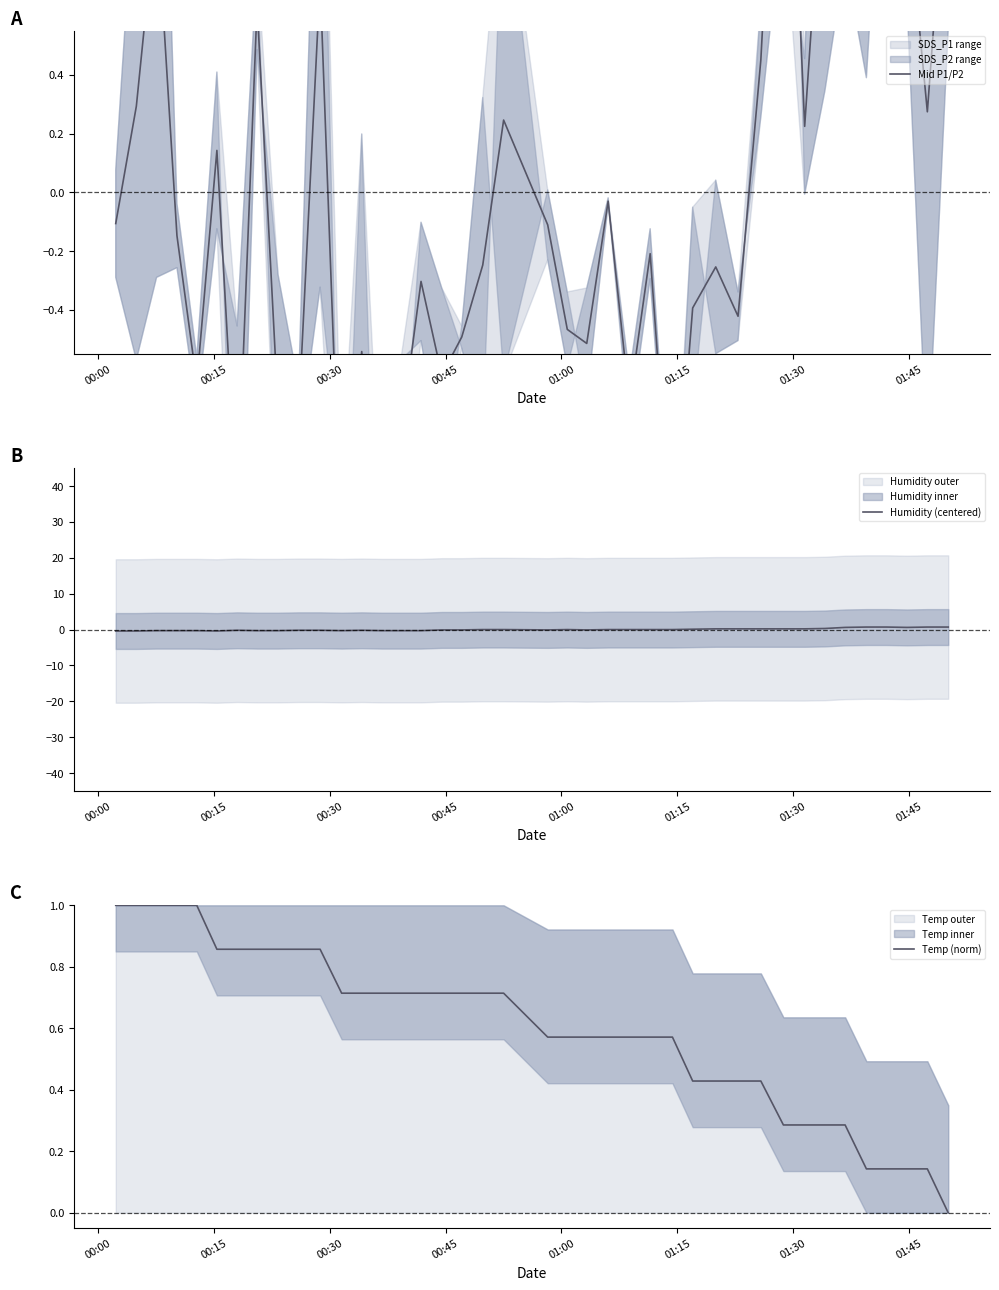

In Humidity (centered), how many points are higher than both neighbors (excluding endpoints)?

3